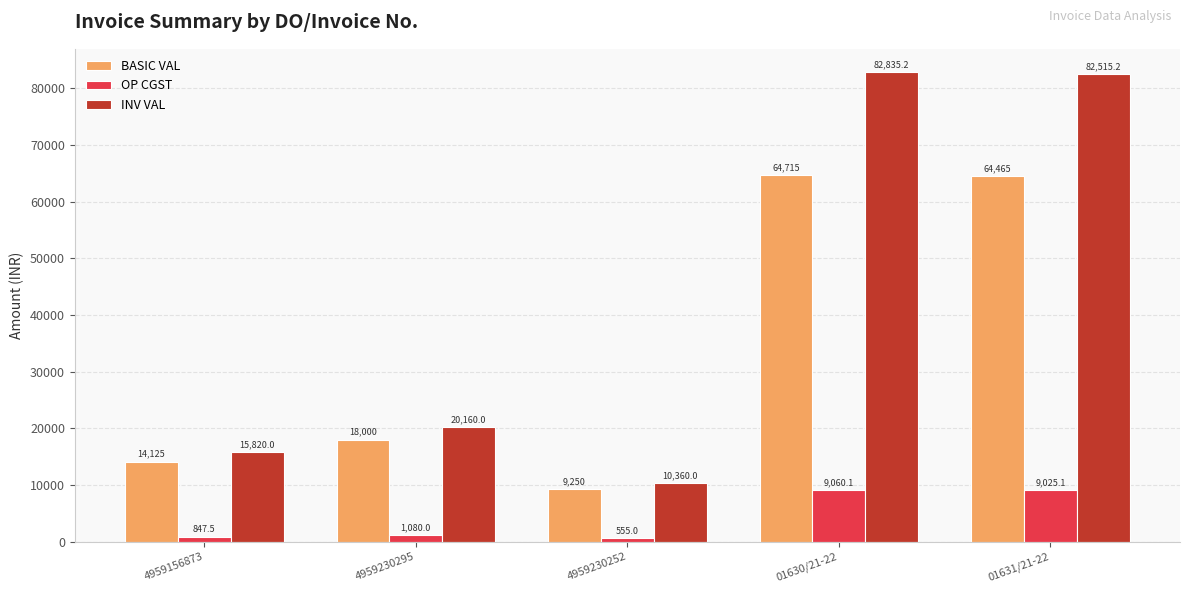

What is the minimum value for INV VAL?

10360.0